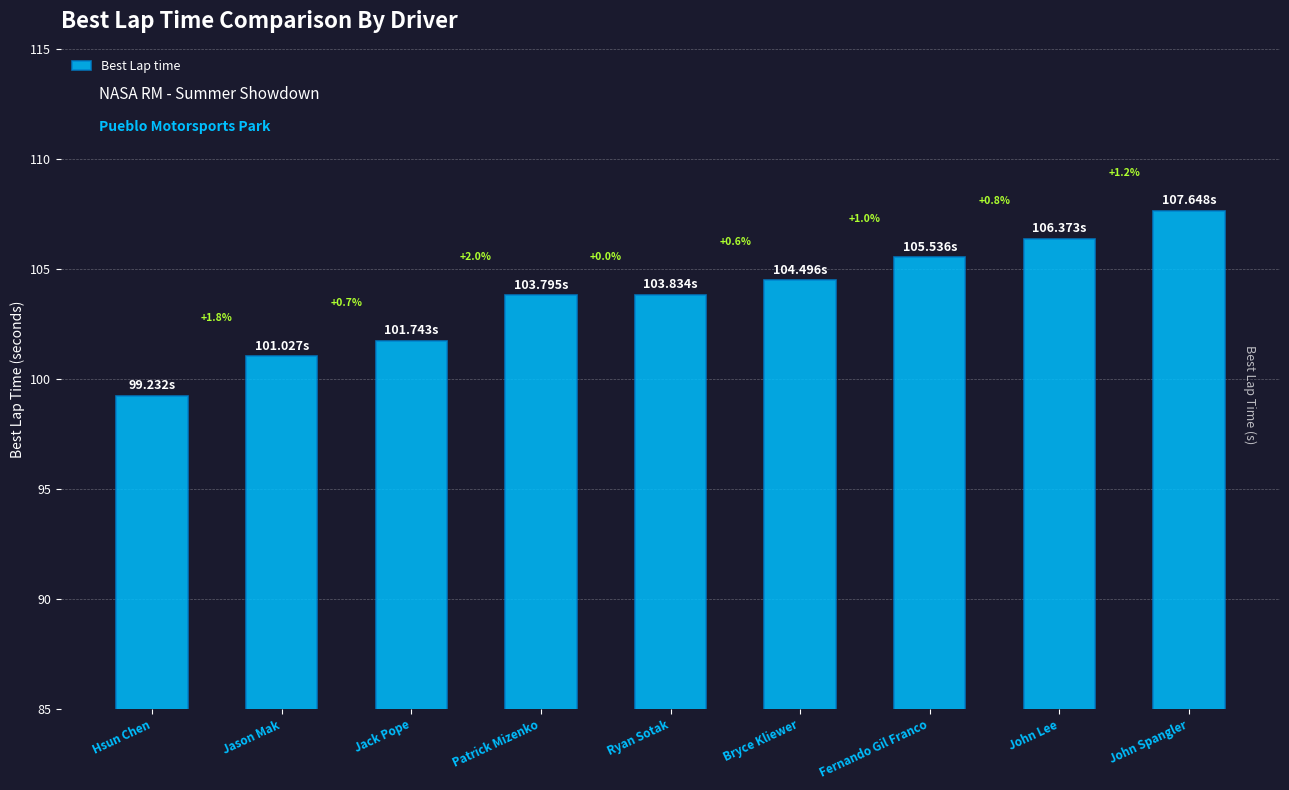

How many bars are there in total?

9